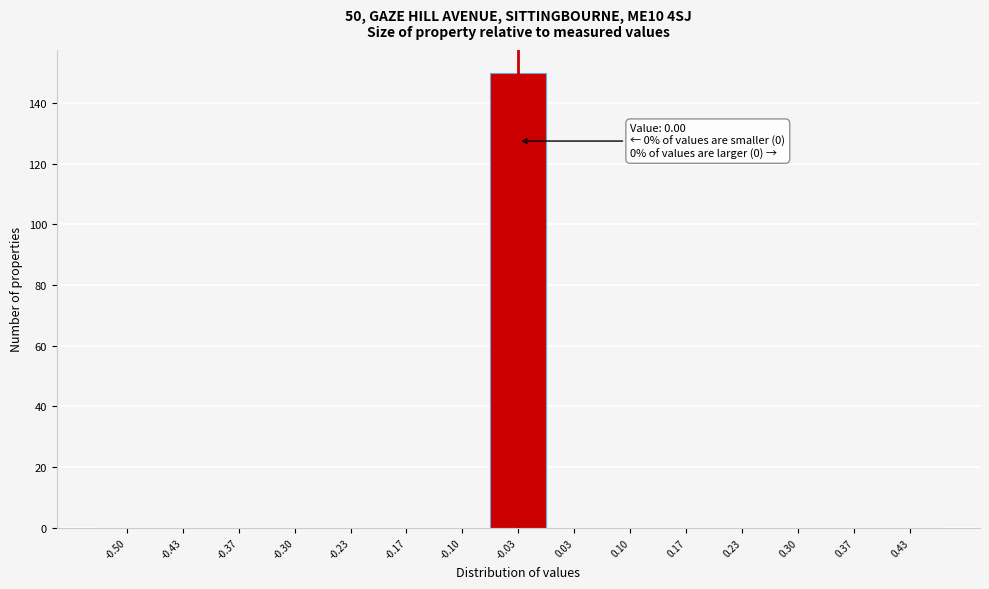

Reading left to right, list all the values displayed in this chart.

-0.50=0	-0.43=0	-0.37=0	-0.30=0	-0.23=0	-0.17=0	-0.10=0	-0.03=150	0.03=0	0.10=0	0.17=0	0.23=0	0.30=0	0.37=0	0.43=0